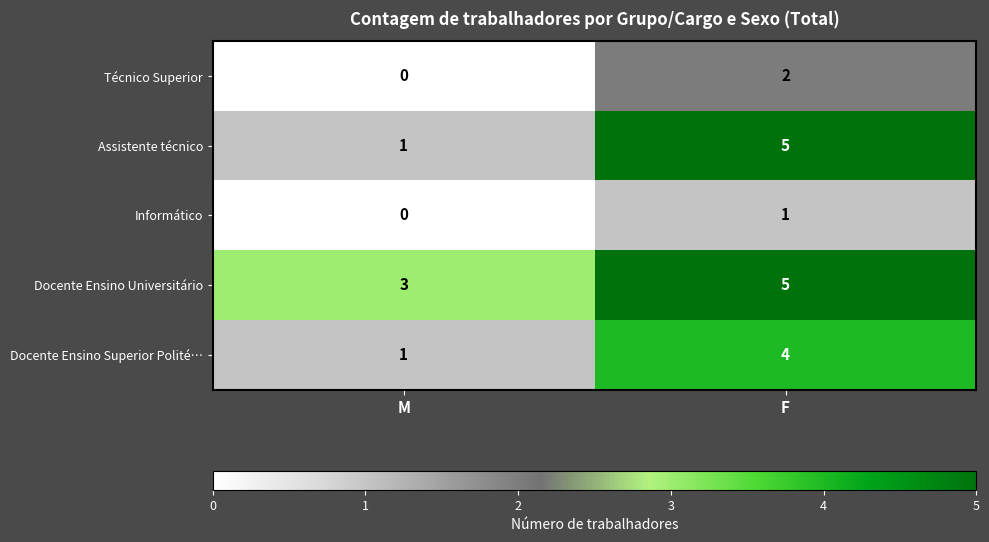

Which series has the widest spread of values?

Assistente técnico